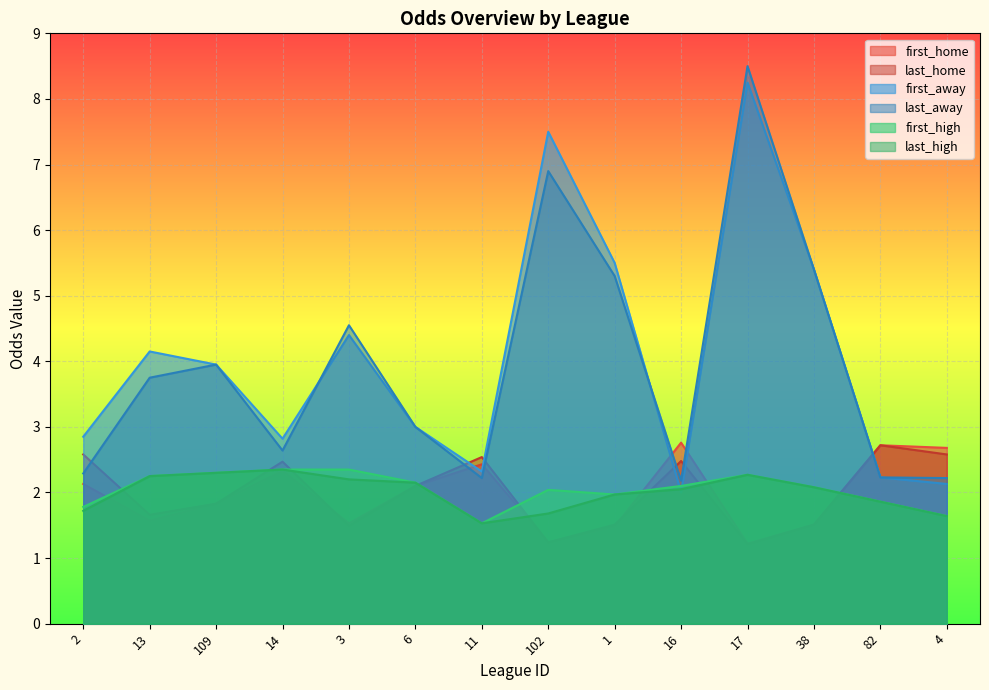

What is the difference between the maximum and minimum values in the first_high series?

0.8